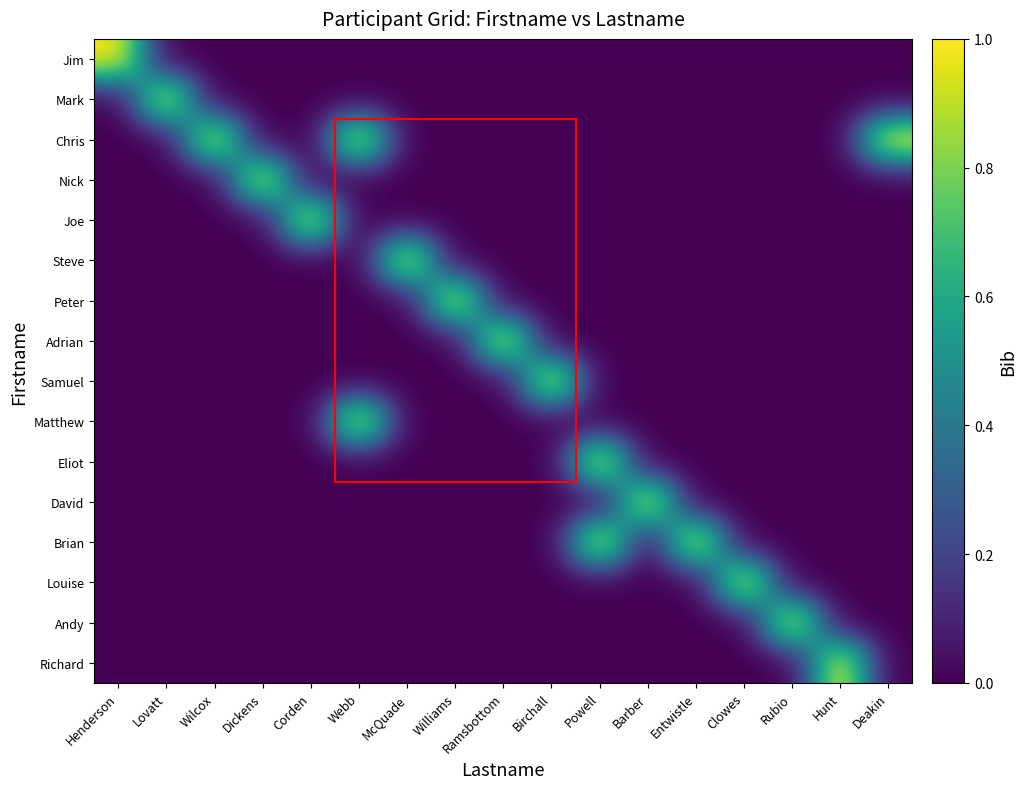

The value of Mark at Powell is 0. True or false?

True